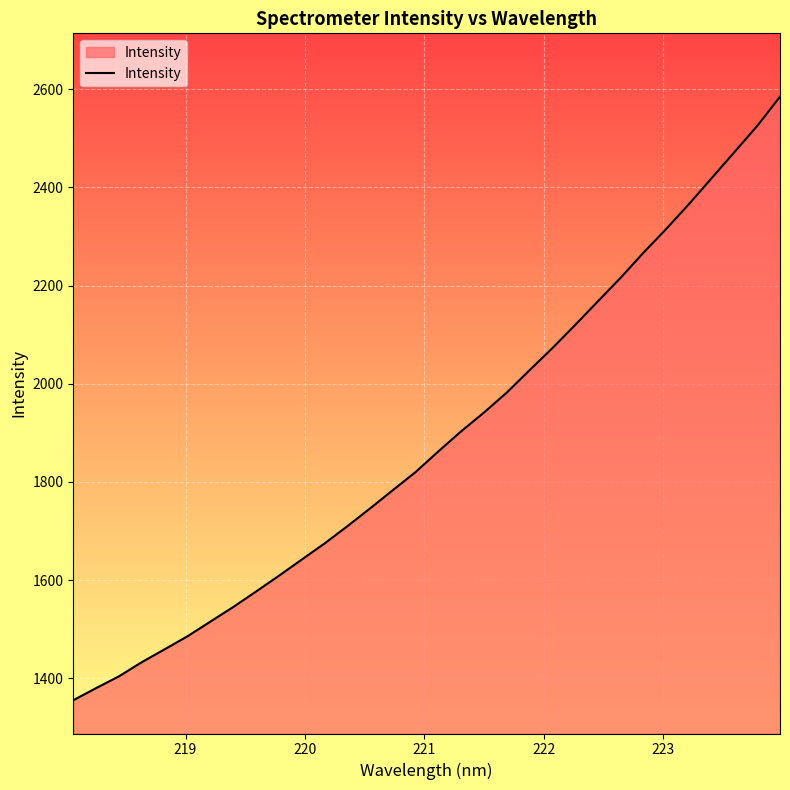

What is the minimum value shown in the chart?

1355.1